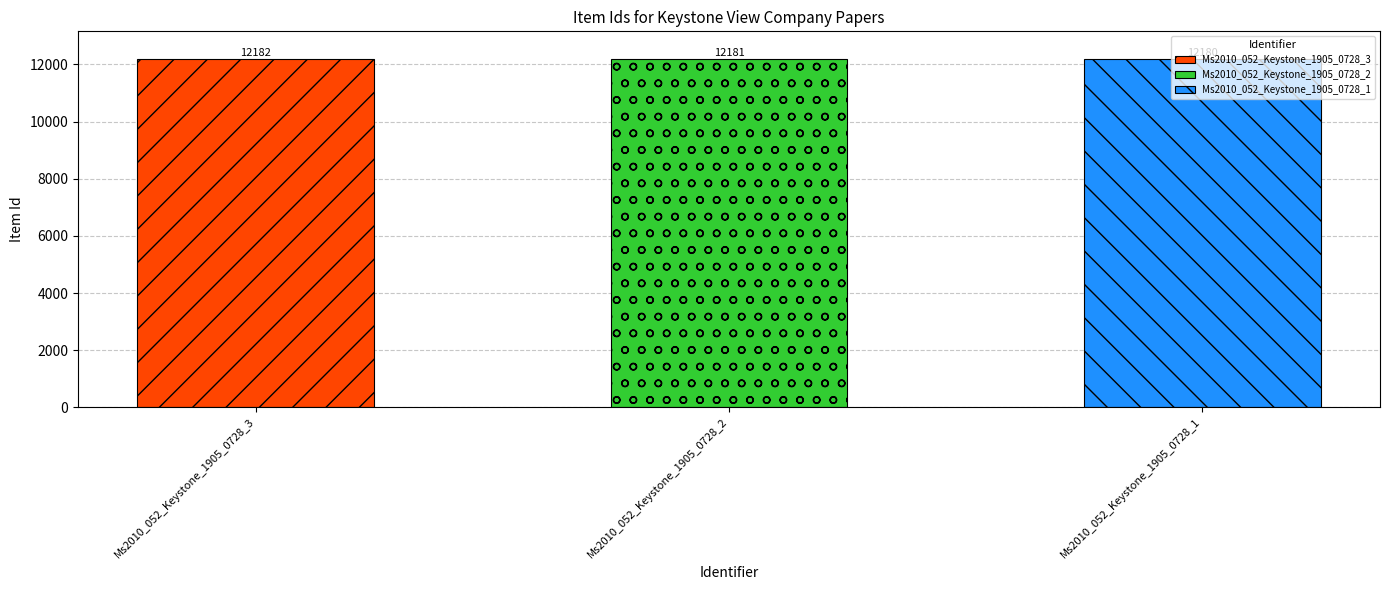

What is the value of the 3rd bar from the left?

12180